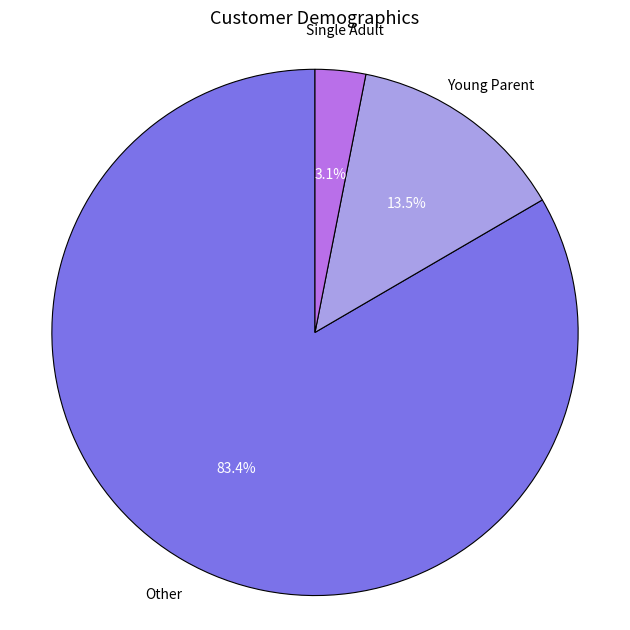

Count the number of slices in the pie.

3